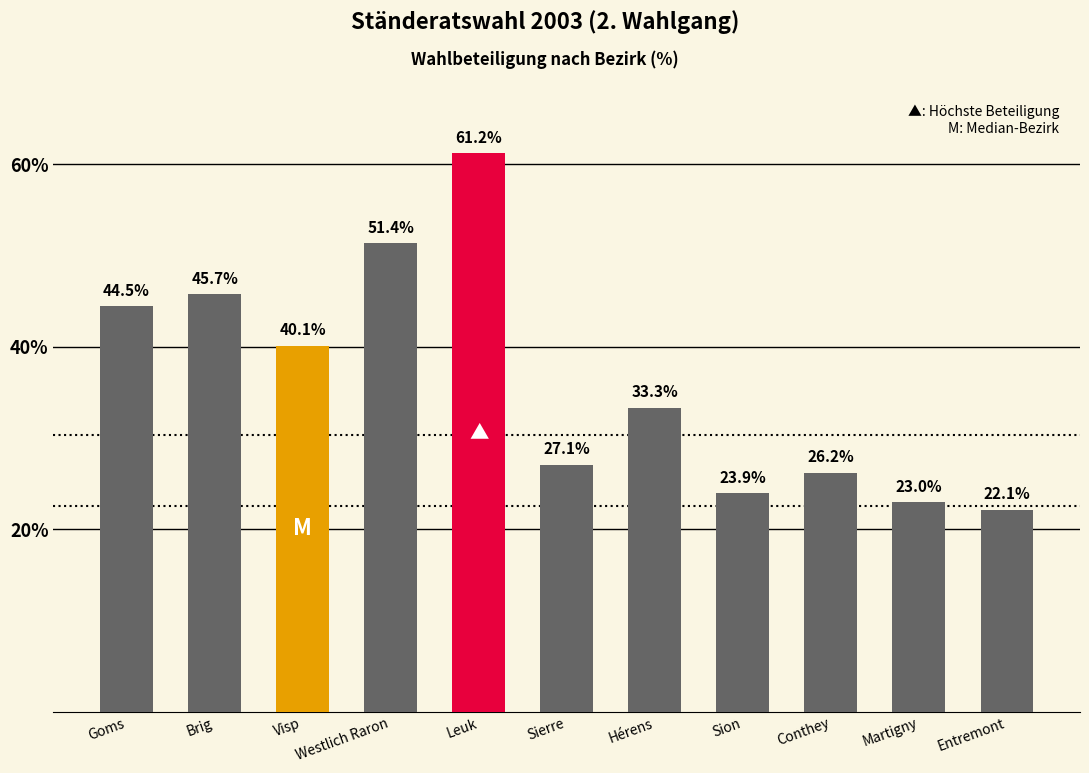

What is the change in value from Conthey to Martigny?

-3.2